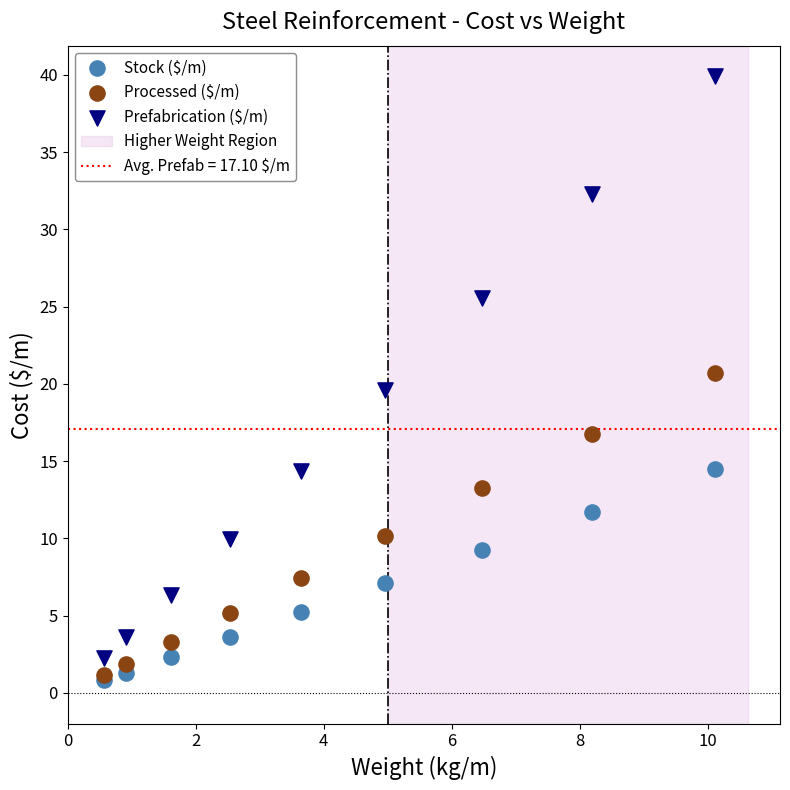

Which series has the largest Y range (max minus min)?

Prefabrication ($/m)